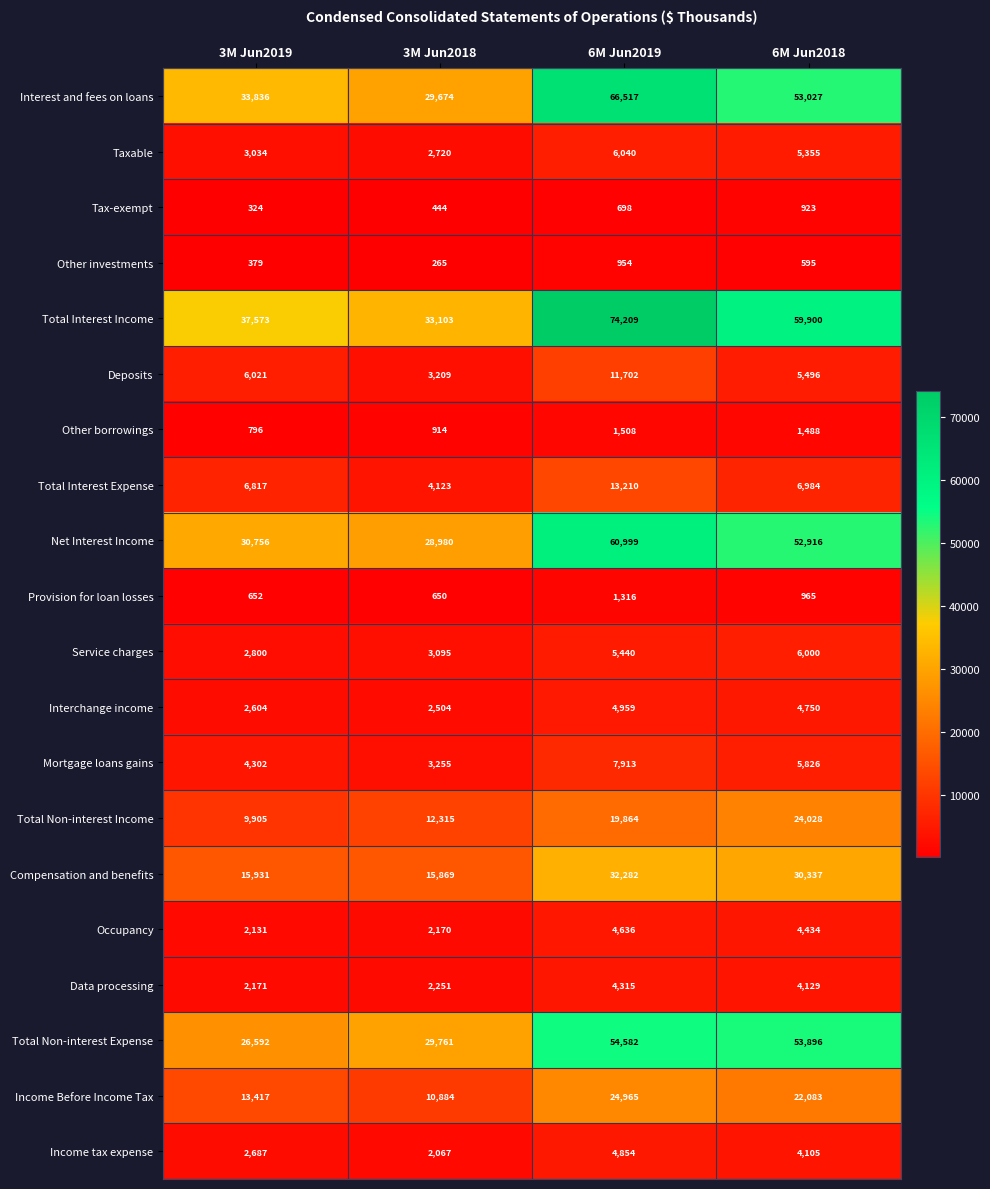

What is the sum of all Other borrowings values?

4706